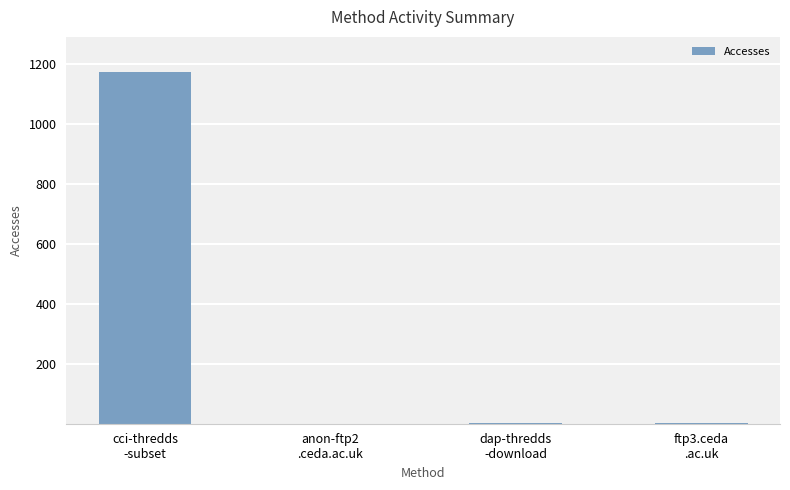

What is the greatest value displayed?

1173